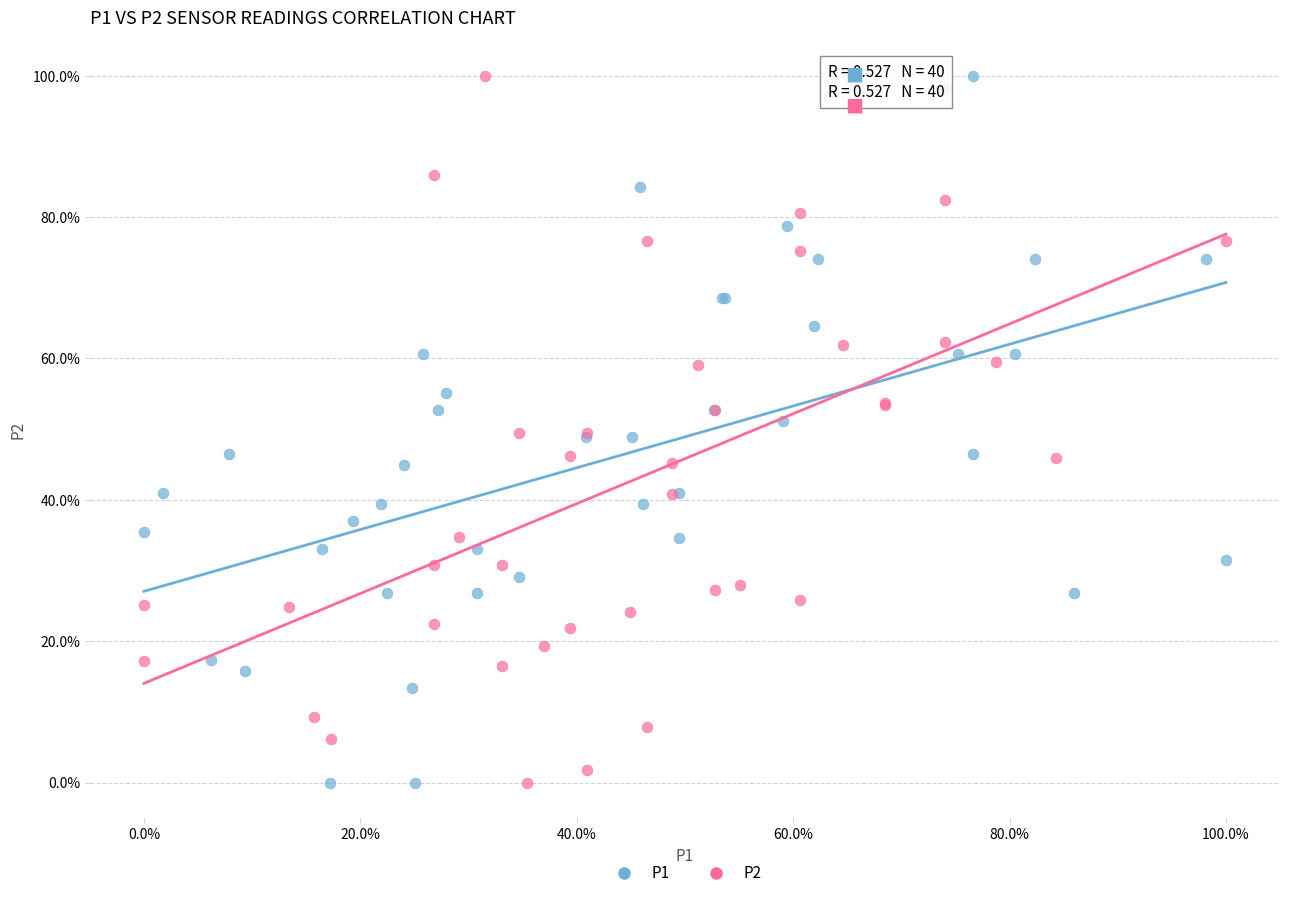

What are all the series names shown in the legend?

P1, P2